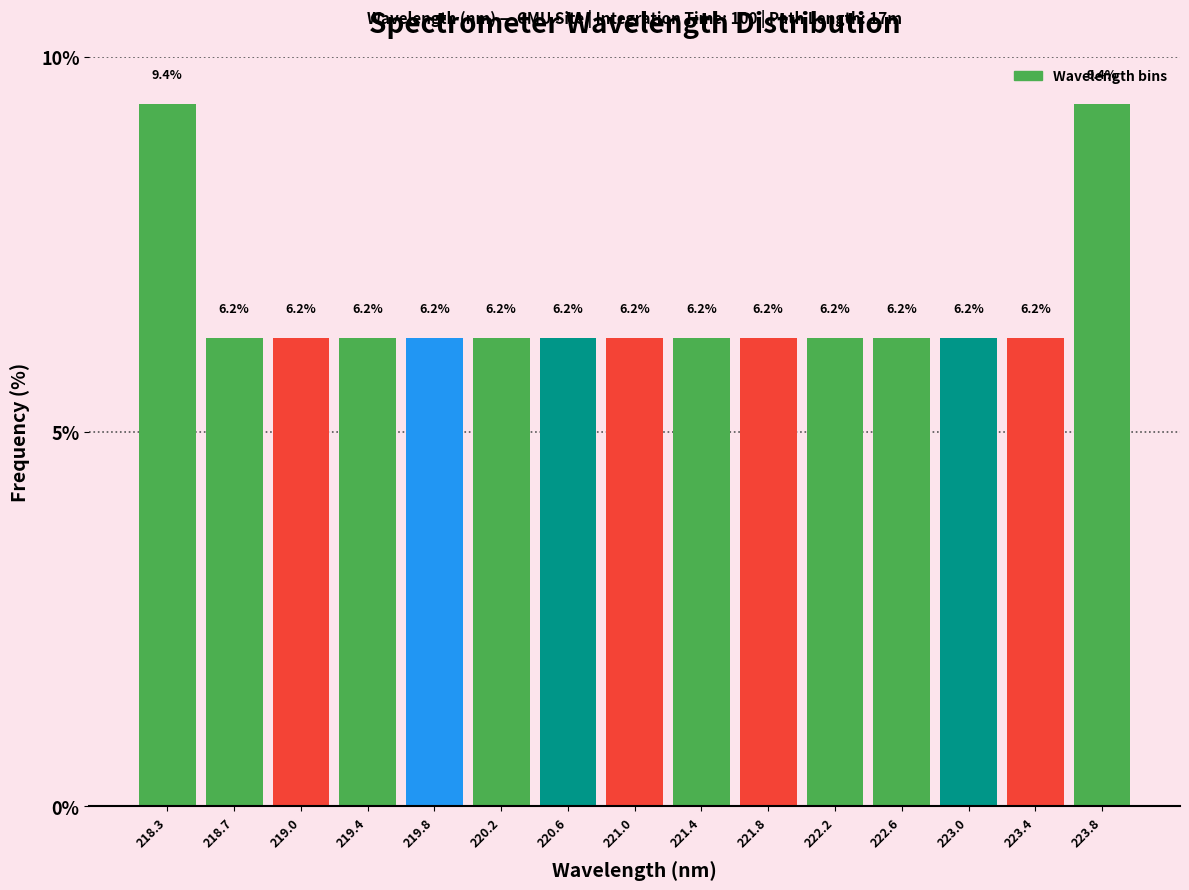

Reading left to right, list every bar in this chart as the range it spans on the x-axis followed by its height. The bar edges are not printed on the chart, so give them approximately, as read against the axis.

218.05 to 218.45: 9.4
218.45 to 218.85: 6.2
218.85 to 219.25: 6.2
219.25 to 219.65: 6.2
219.65 to 220.05: 6.2
220.05 to 220.45: 6.2
220.45 to 220.80: 6.2
220.80 to 221.20: 6.2
221.20 to 221.60: 6.2
221.60 to 222.00: 6.2
222.00 to 222.40: 6.2
222.40 to 222.80: 6.2
222.80 to 223.20: 6.2
223.20 to 223.60: 6.2
223.60 to 224.00: 9.4